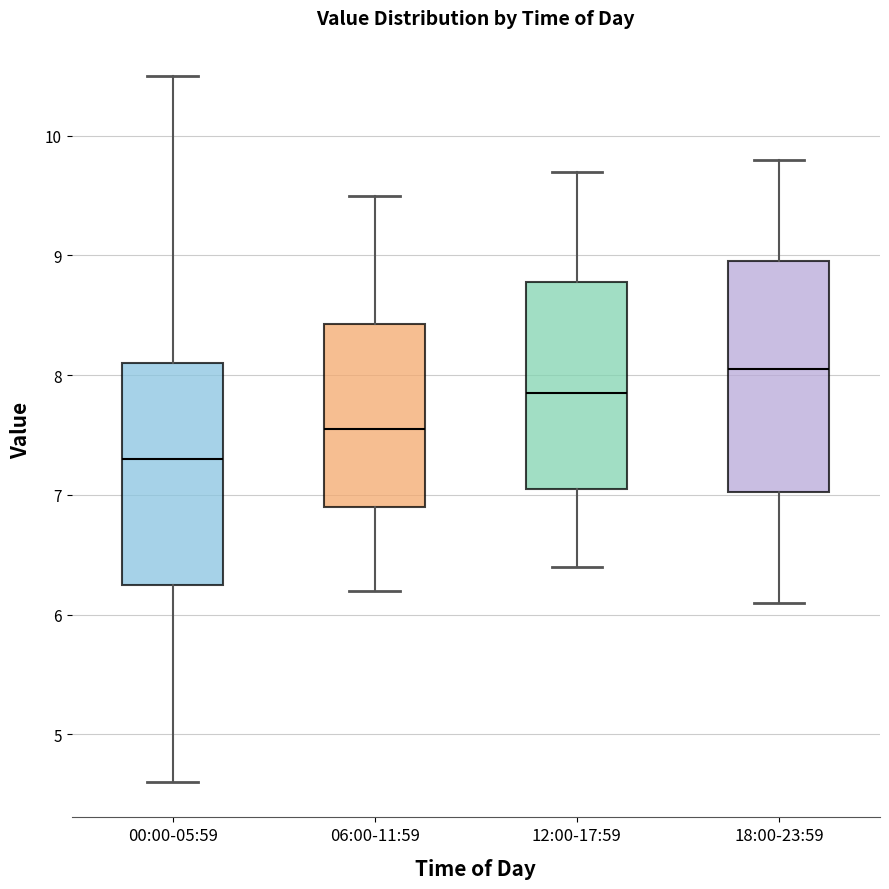

Which box has the lowest median line?

00:00-05:59